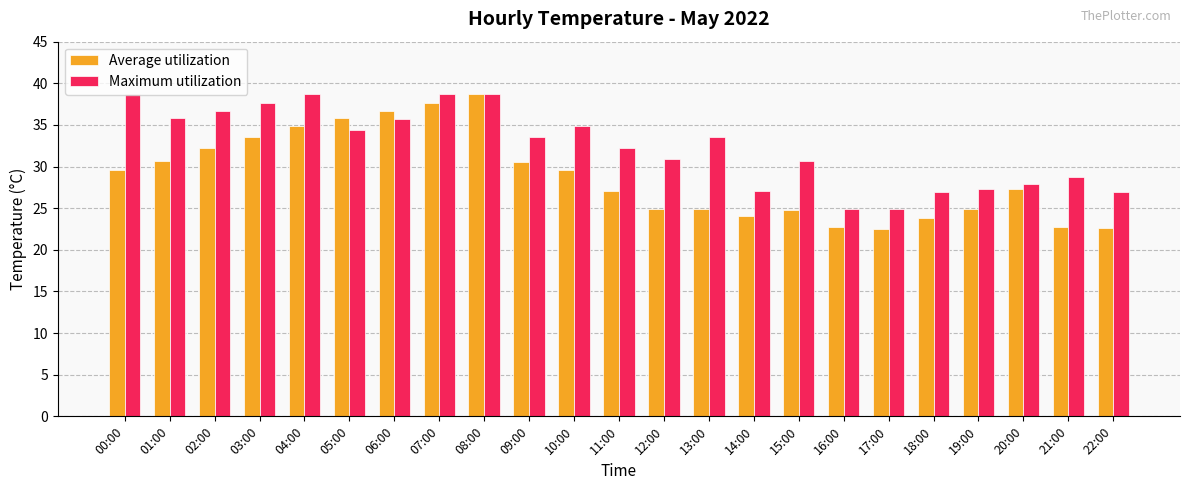

What is the spread (max minus min) of values at 06:00?

1.0